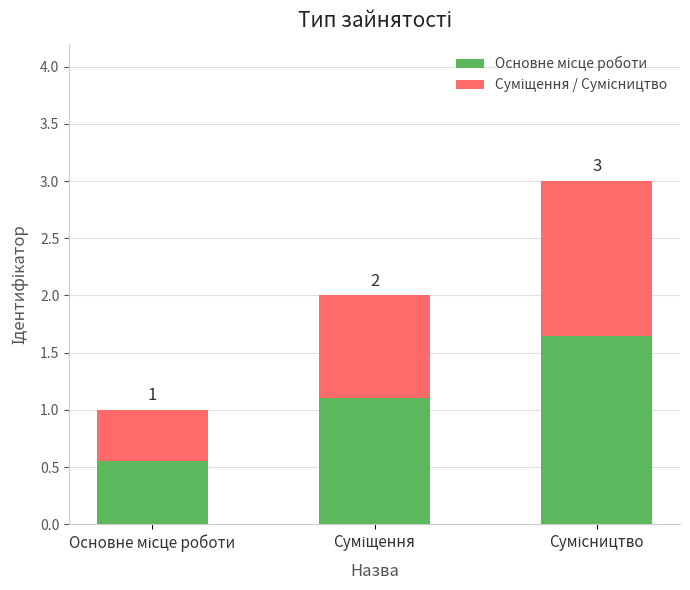

How many bars are there in total?

3